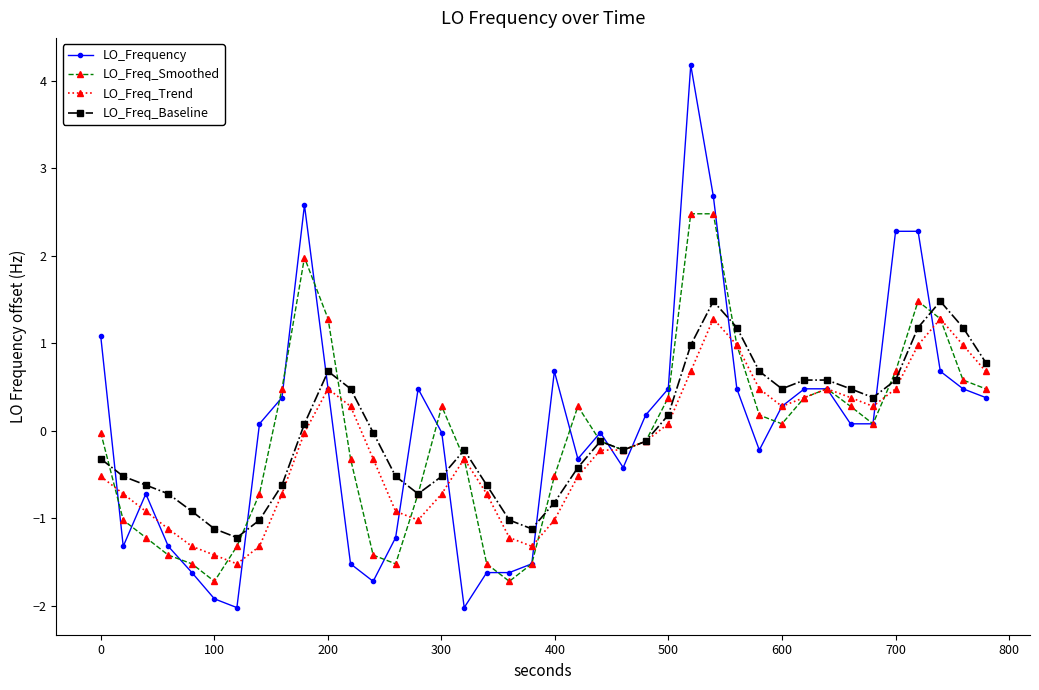

True or false: LO_Frequency has more than 1 points higher than both neighbors.

True